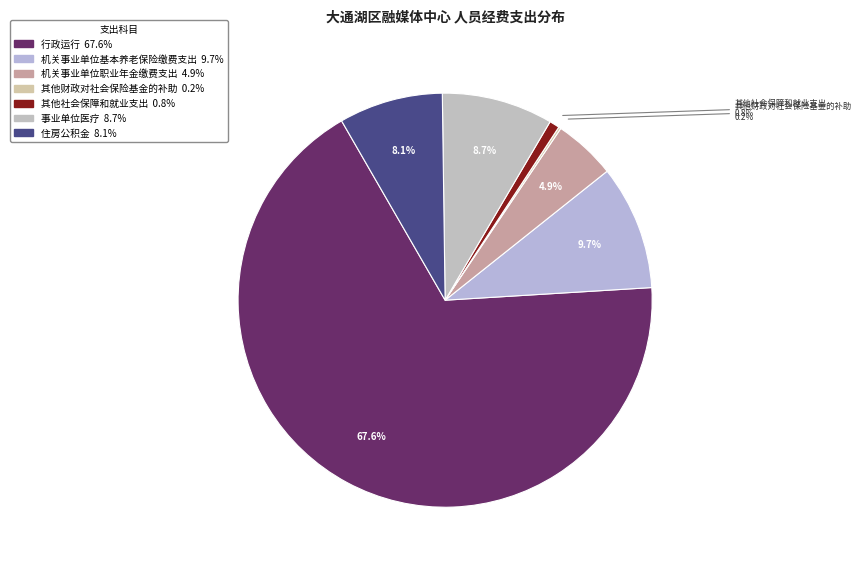

To the nearest percent, what is the difference between the 机关事业单位职业年金缴费支出 and 行政运行 slice percentages?

63%